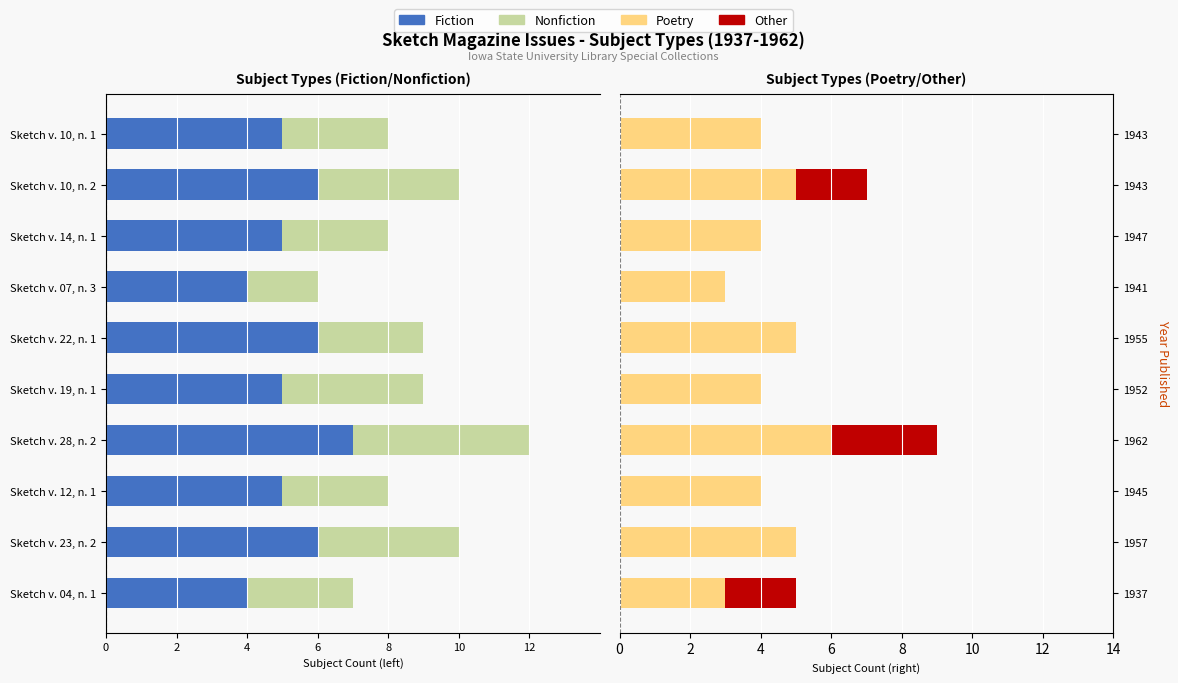

How many Nonfiction values are between -4 and -3?

8